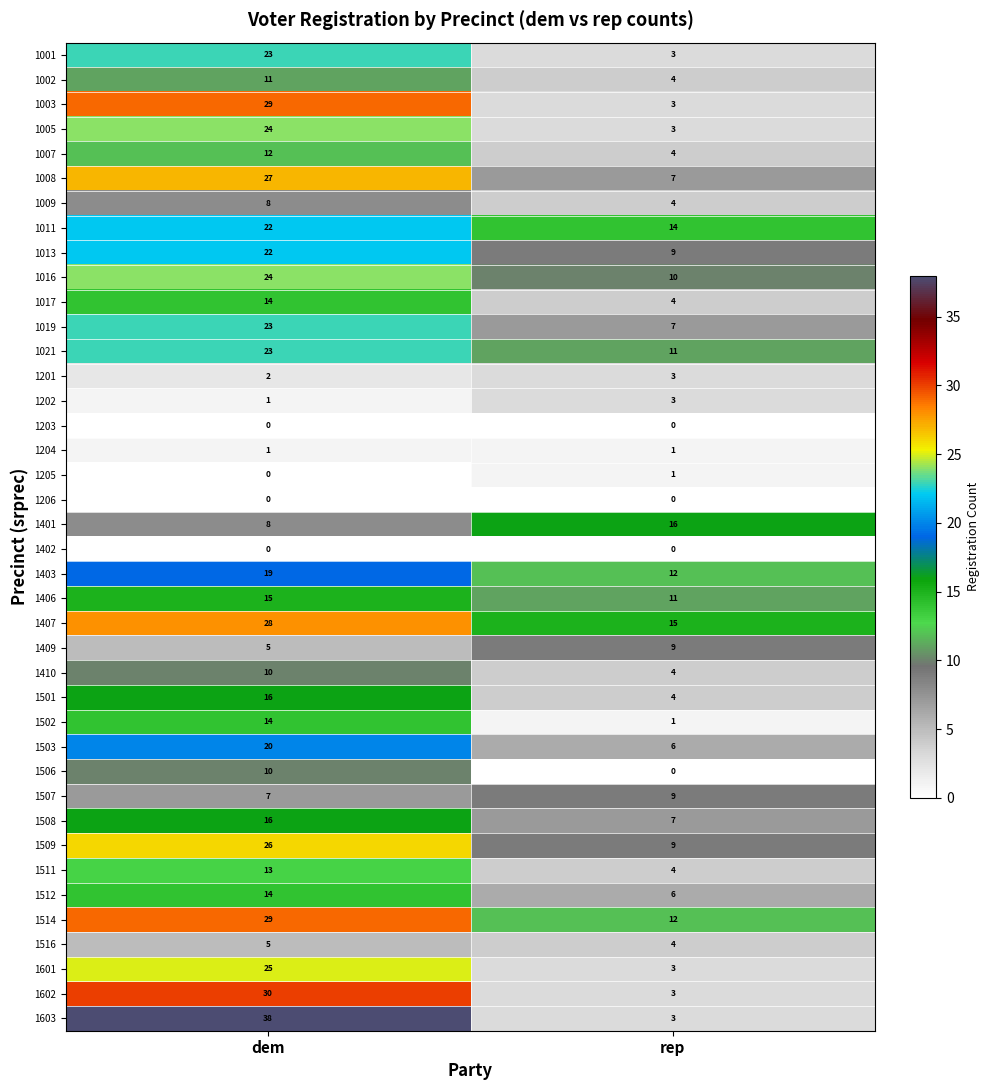

Rank the categories by 1003 value from highest to lowest.

dem, rep